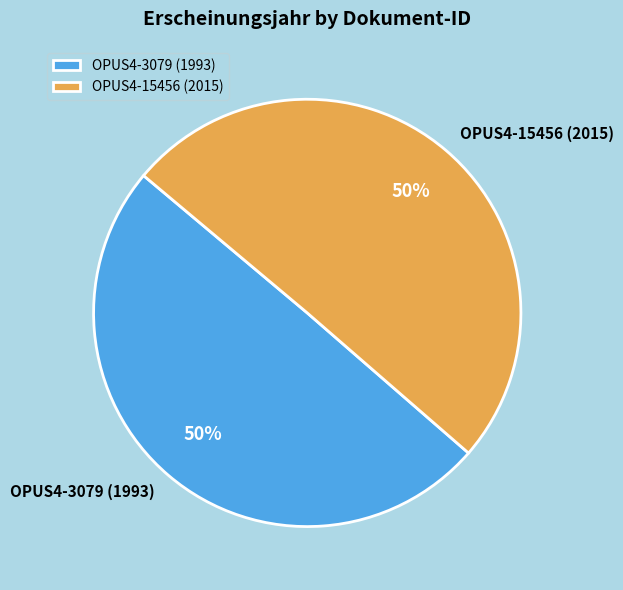

Do OPUS4-3079 (1993) and OPUS4-15456 (2015) together represent more than half of the pie?

Yes